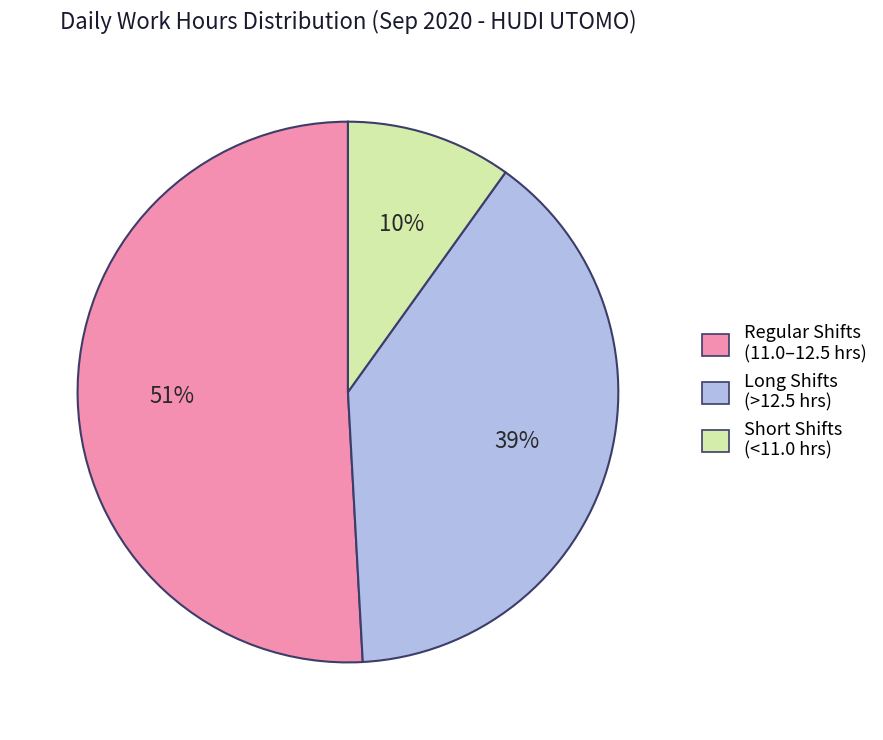

What percentage is the Short Shifts (<11.0 hrs) slice, to the nearest percent?

10%